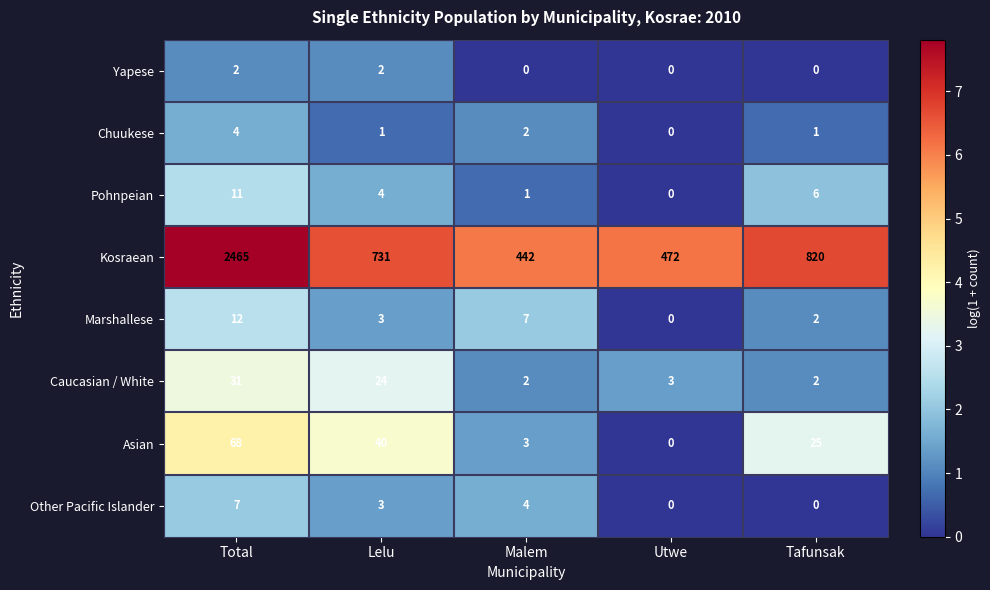

Between Malem and Tafunsak, which series saw the biggest shift?

Kosraean